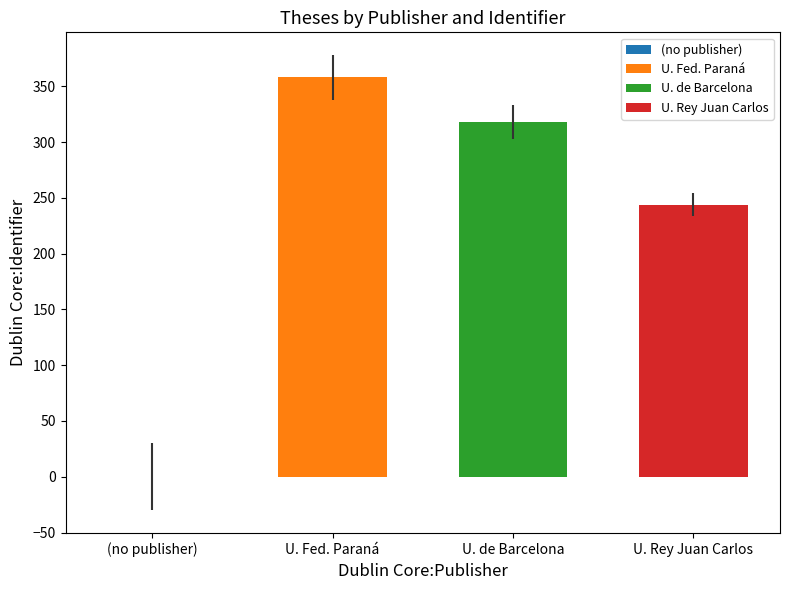

The chart shows a value of 151 at U. de Barcelona. True or false?

False